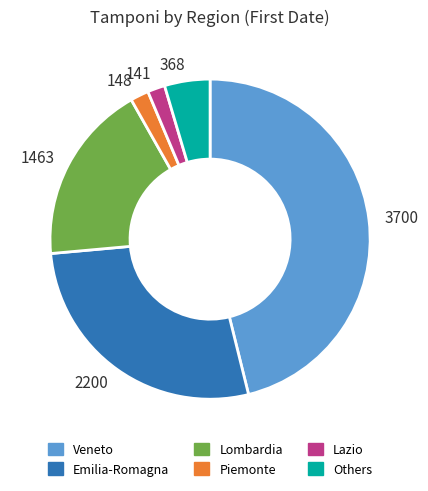

Count the number of slices in the pie.

6